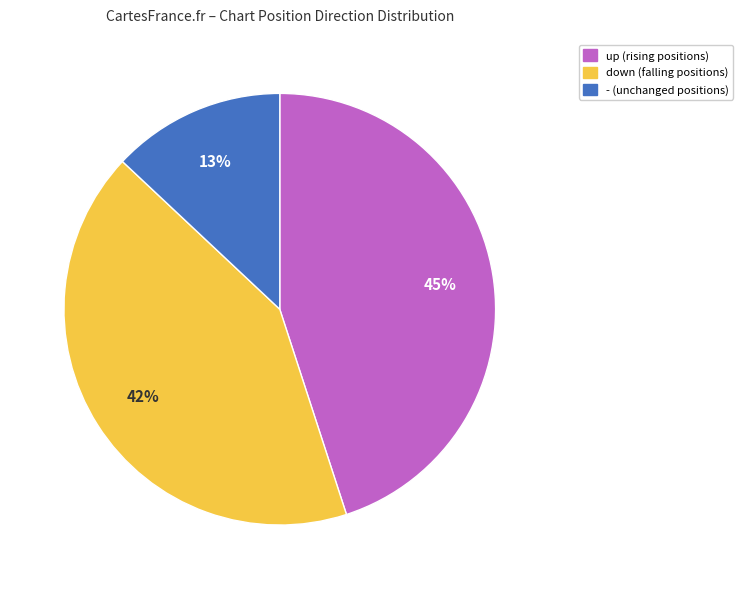

To the nearest percent, what is the difference between the largest and smallest slice percentages?

32%